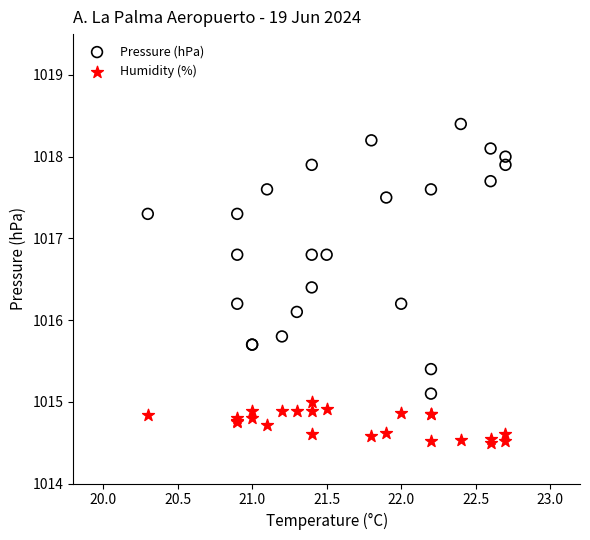

Which series reaches the minimum Y coordinate?

Humidity (%)